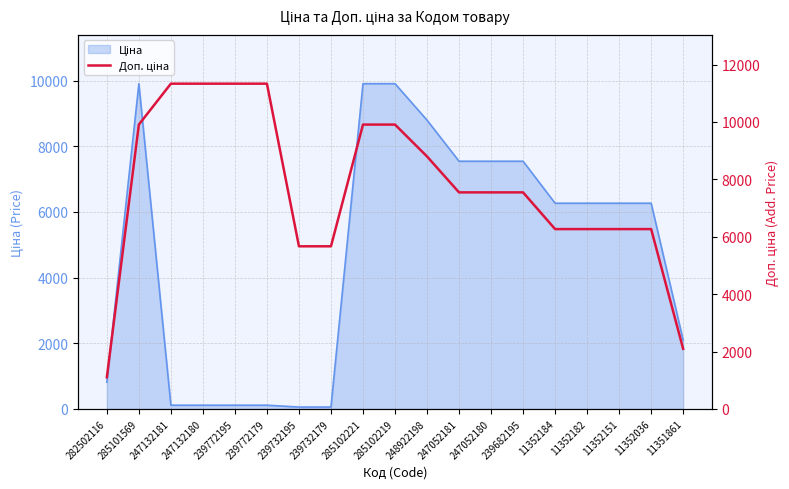

What is the value of the 2nd point from the left?

9908.5